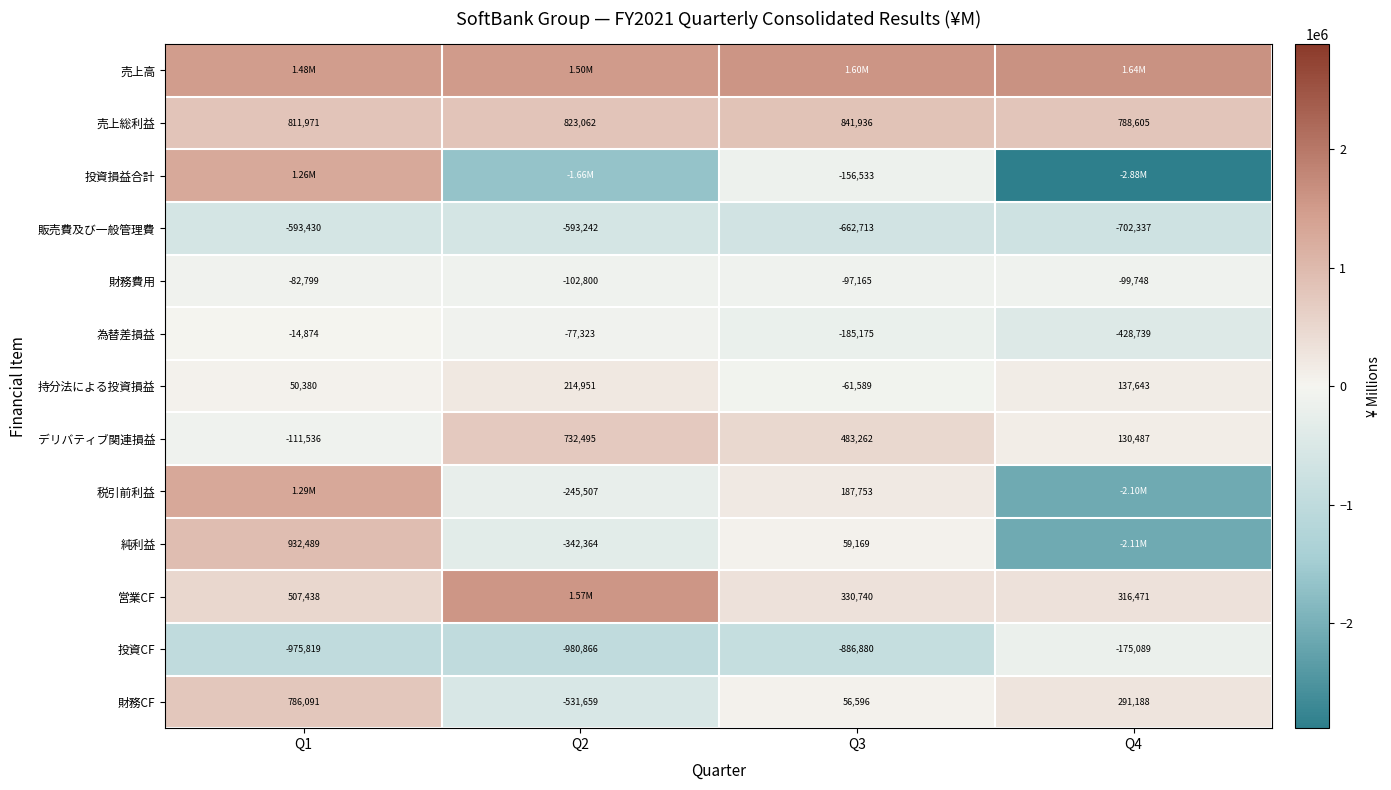

What is the sum of all 投資損益合計 values?

-3434742